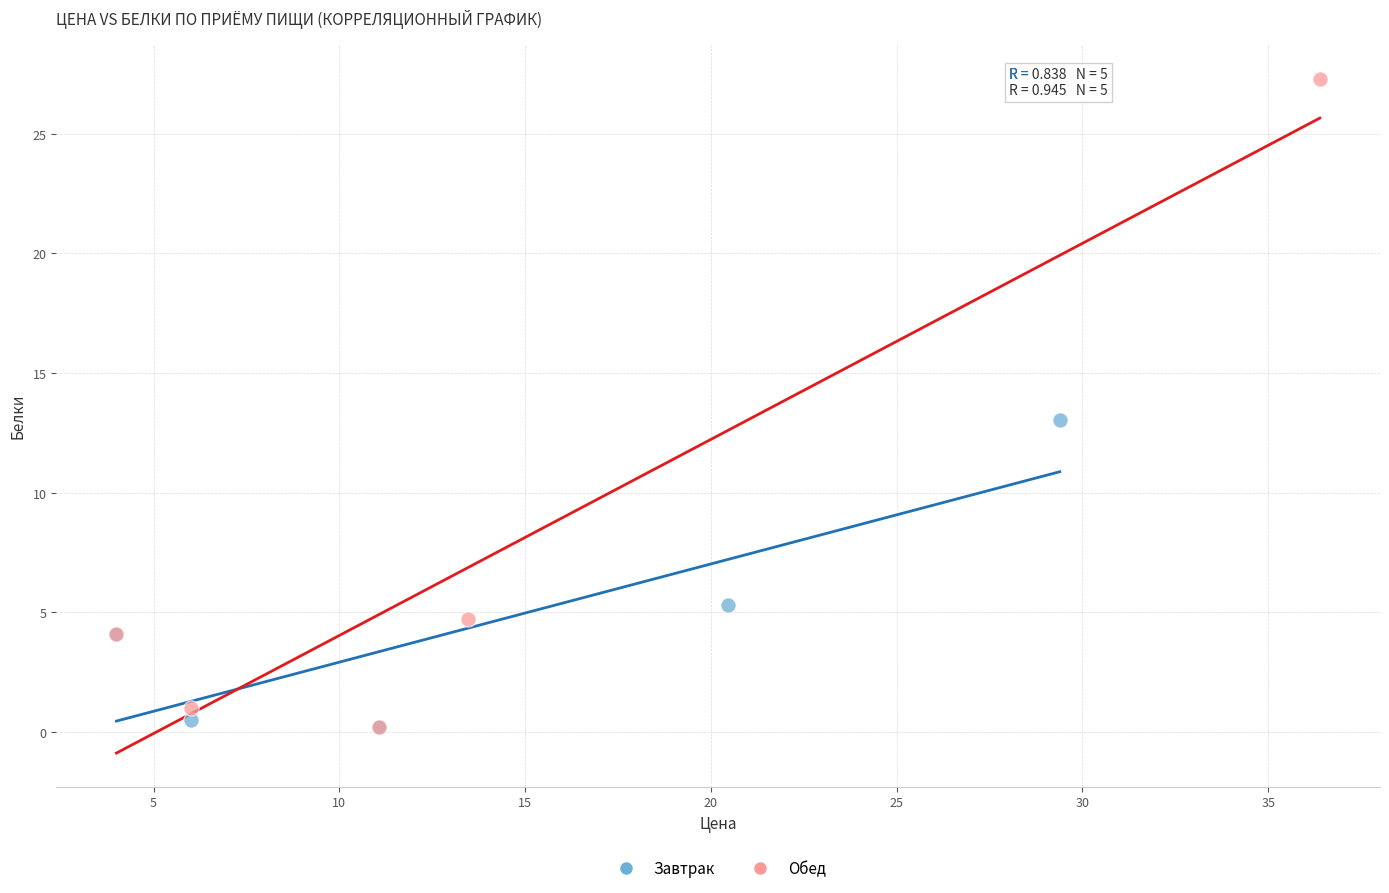

Which series reaches the maximum Y coordinate?

Обед